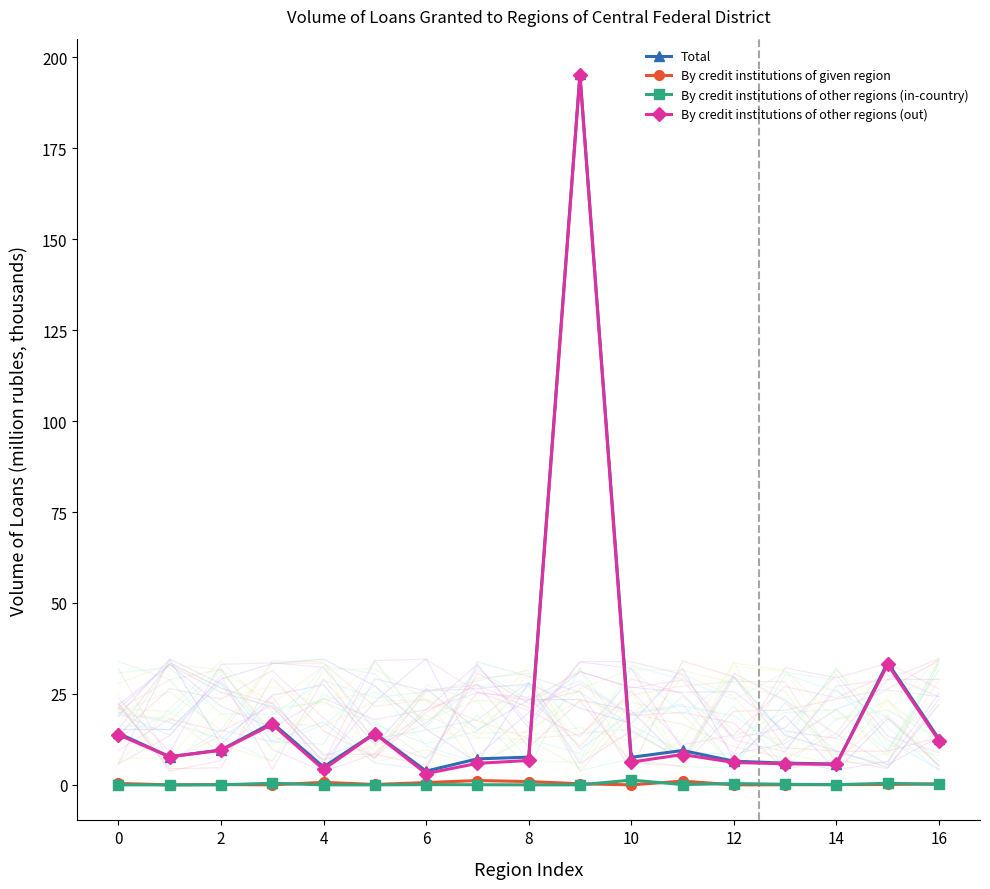

True or false: By credit institutions of other regions (out) has more than 1 interior local peaks.

True